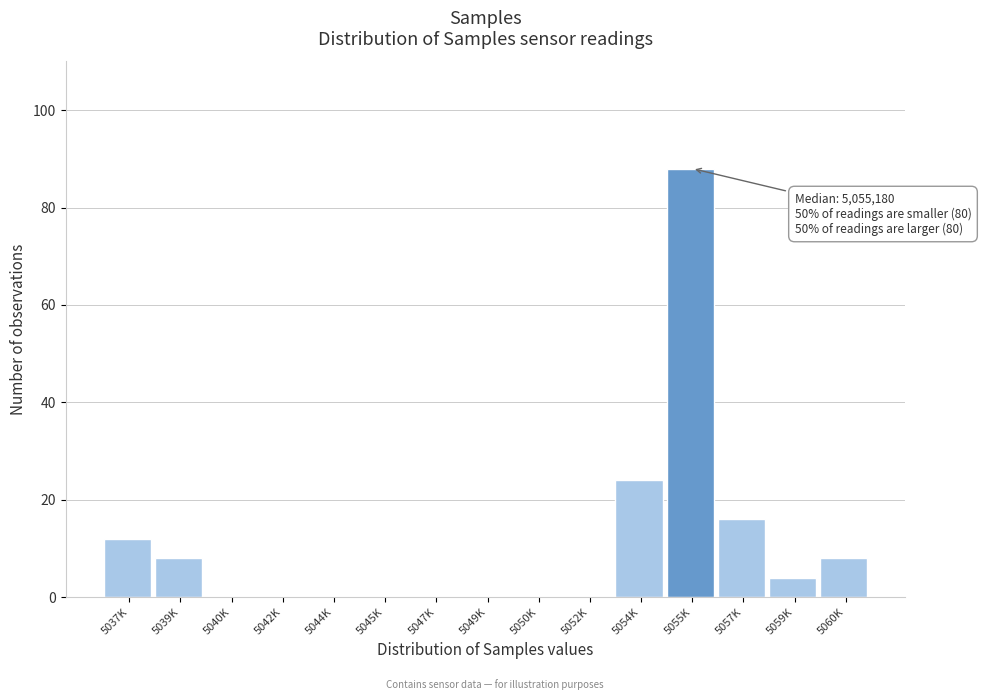

Reading left to right, extract all data points from this chart.

5037K=12	5039K=8	5040K=0	5042K=0	5044K=0	5045K=0	5047K=0	5049K=0	5050K=0	5052K=0	5054K=24	5055K=88	5057K=16	5059K=4	5060K=8